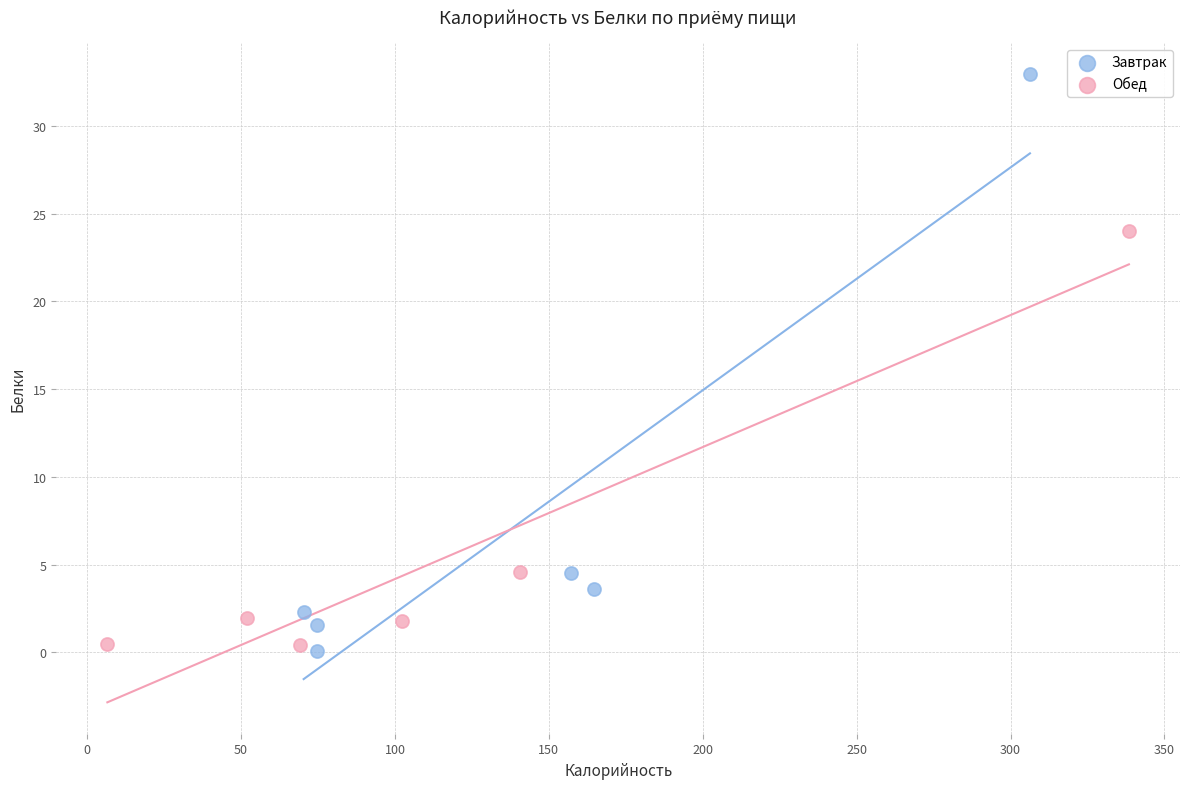

Which series contains the lowest Y value?

Завтрак